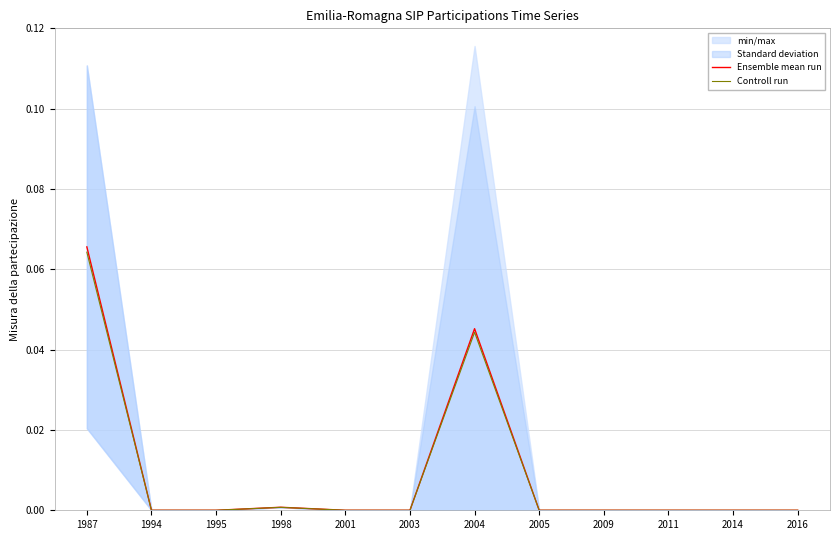

True or false: Controll run has a value of 0.0 at 2011.

True